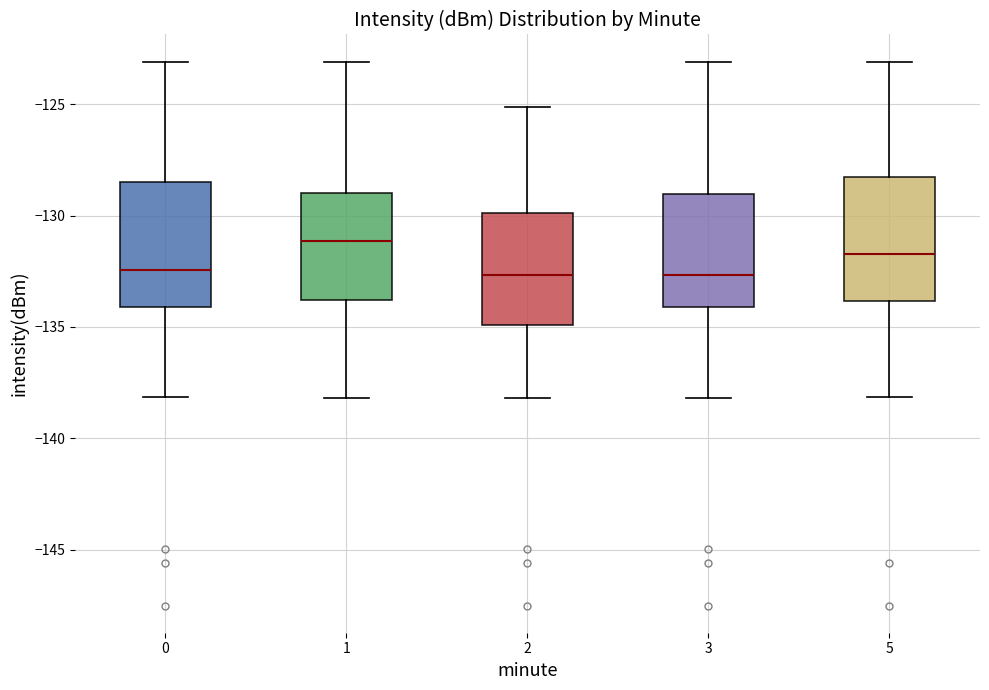

Where is the lower edge of the box at x = 2 on the y-axis? The values are not printed on the chart, so give them approximately, as read against the axis.

-135.0